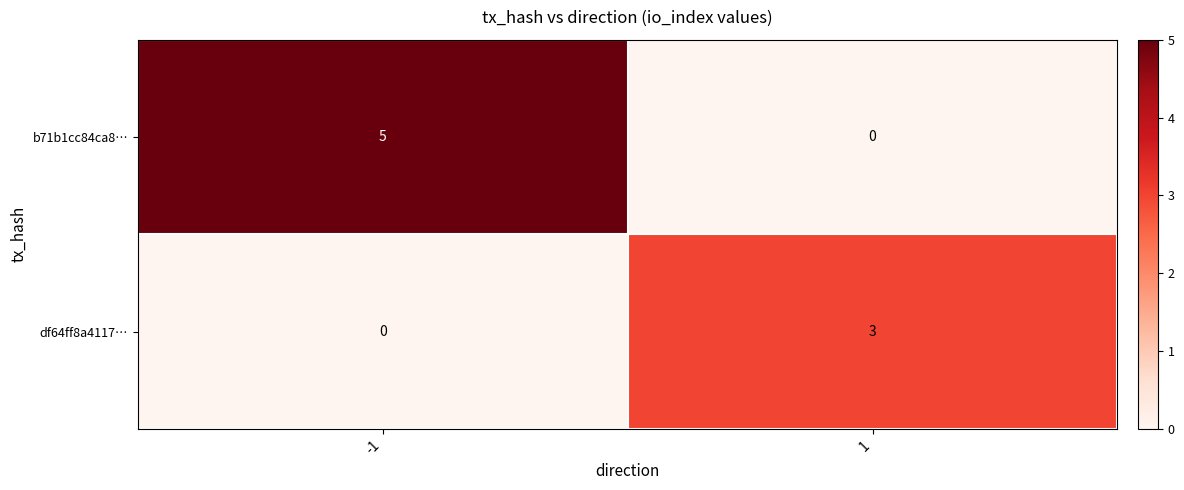

Is it true that b71b1cc84ca8… equals 5 at -1?

True